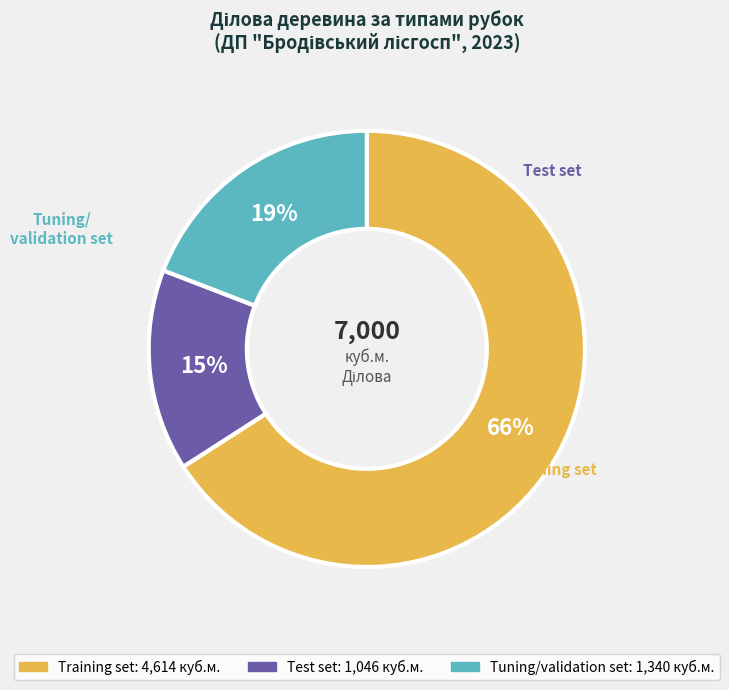

Count the number of slices in the pie.

3